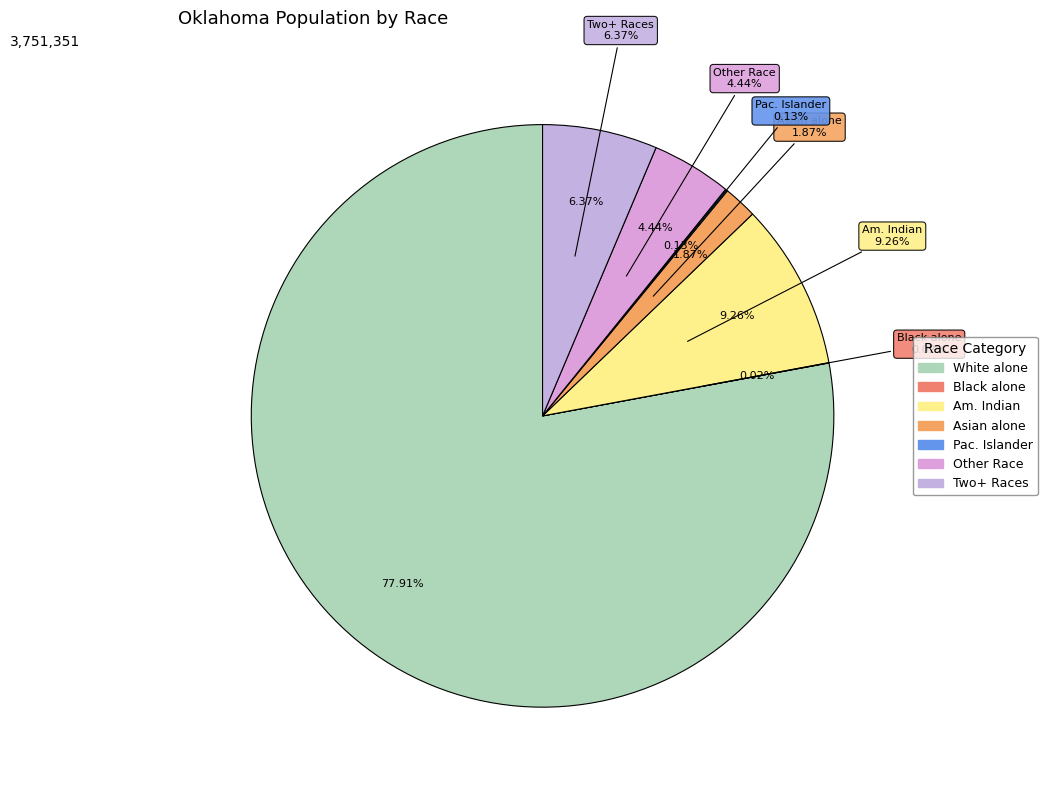

Is it true that White alone is 78% of the pie?

True